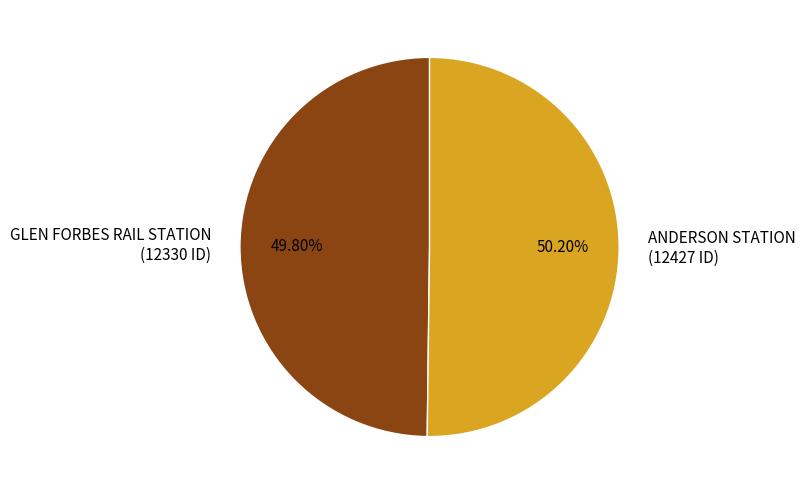

To the nearest percent, what is the combined percentage of GLEN FORBES RAIL STATION and ANDERSON STATION?

100%